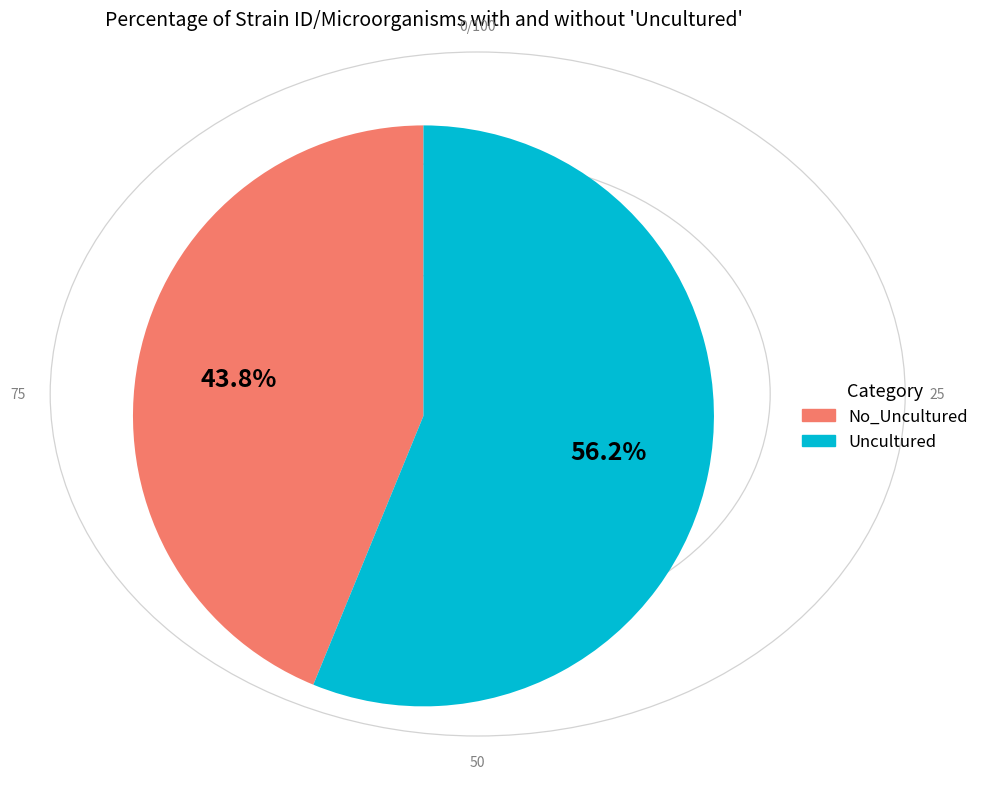

Is there a majority slice in this chart?

Yes